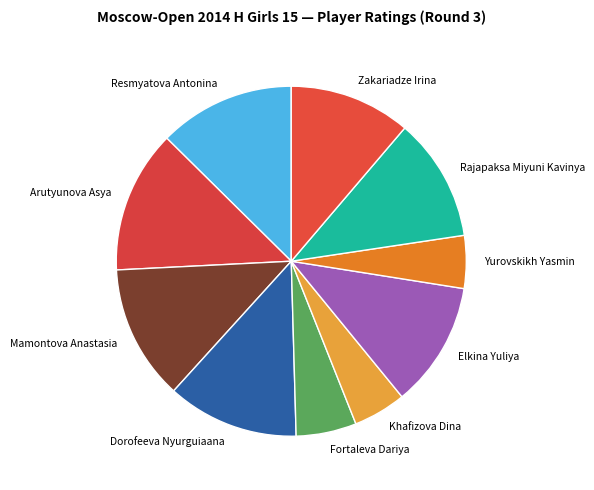

Do Fortaleva Dariya and Khafizova Dina together represent more than half of the pie?

No